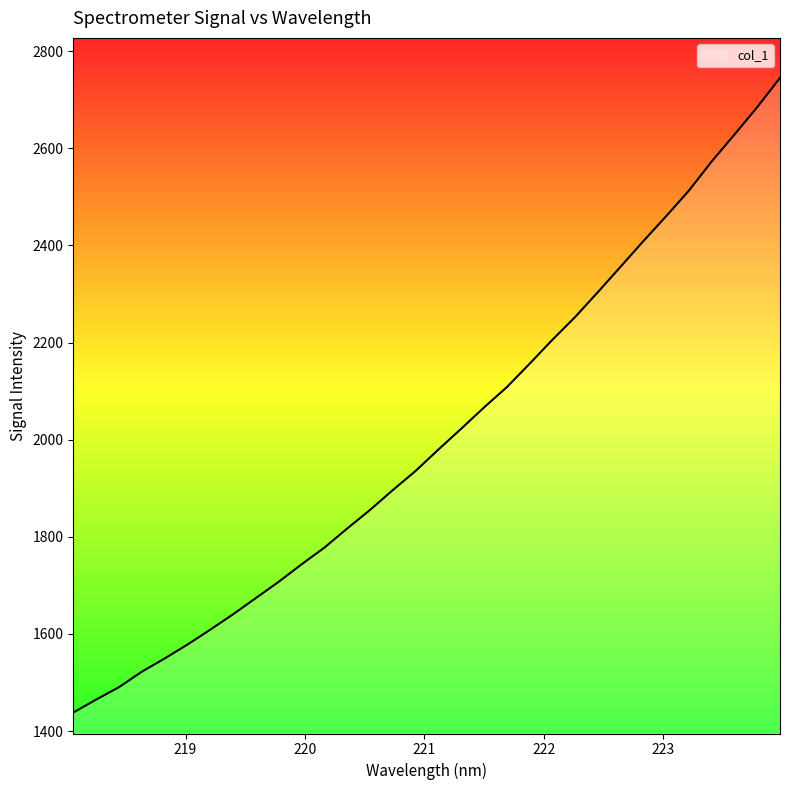

What is the smallest value displayed?

1438.1